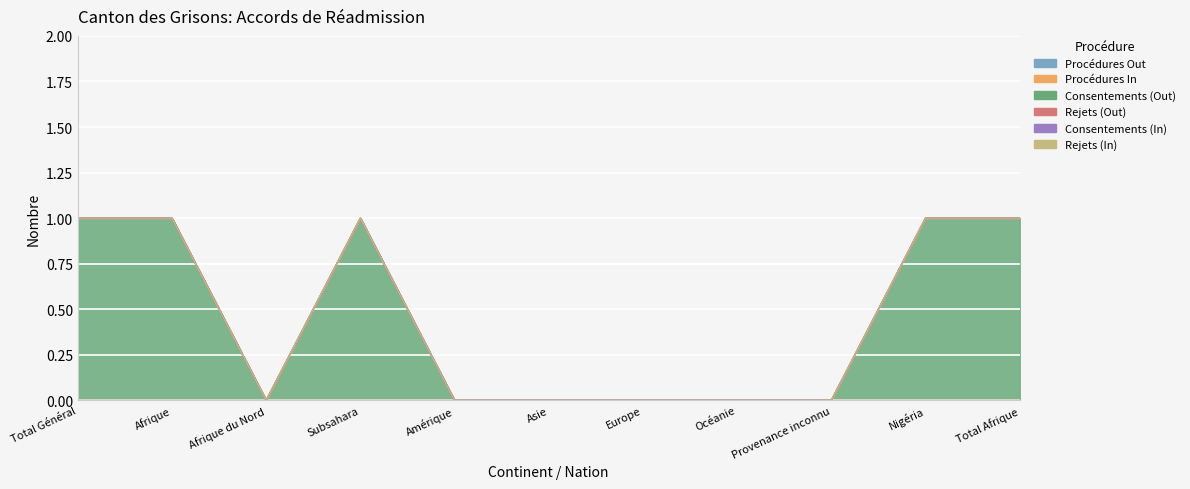

Where is the first local minimum for Consentements (Out)?

Afrique du Nord